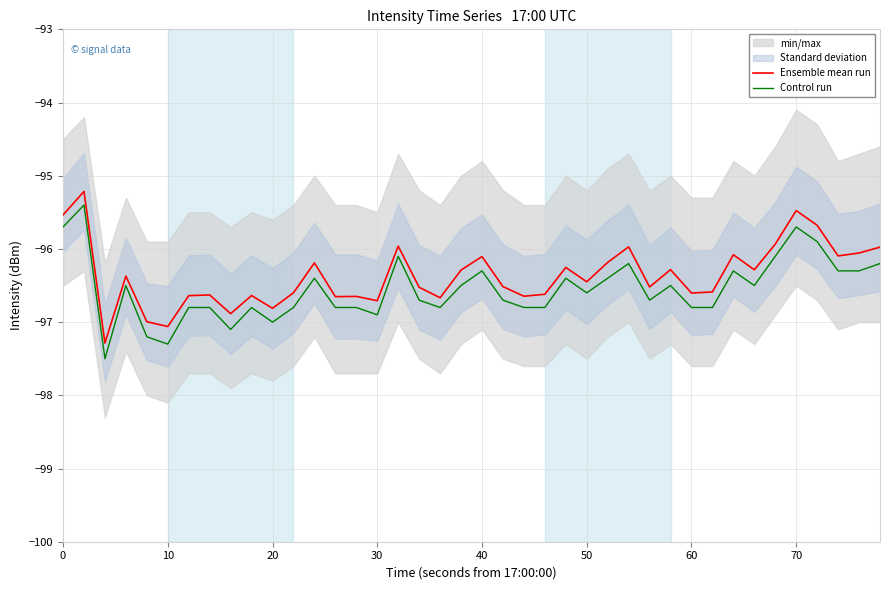

The Ensemble mean run series shows -27.5 at 40. True or false?

False